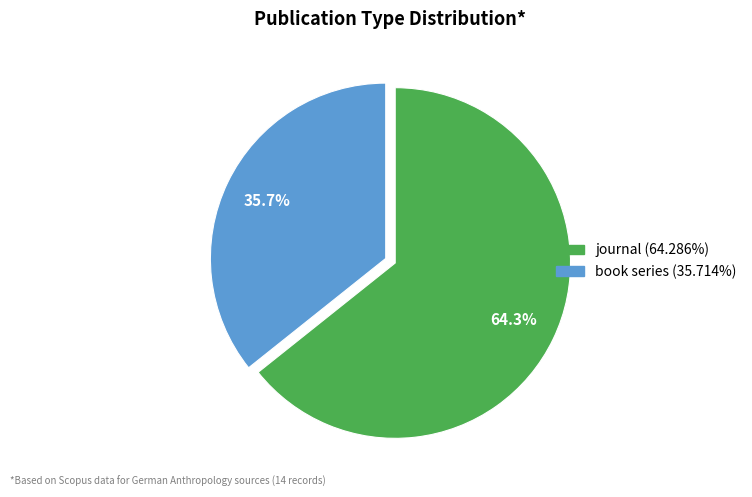

What is the ratio of the value at journal to the value at book series?

1.8